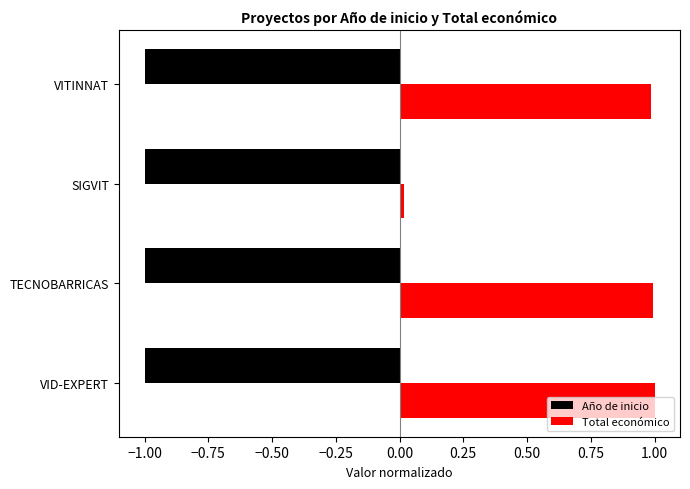

Which category has the lowest value in the Total económico series?

SIGVIT